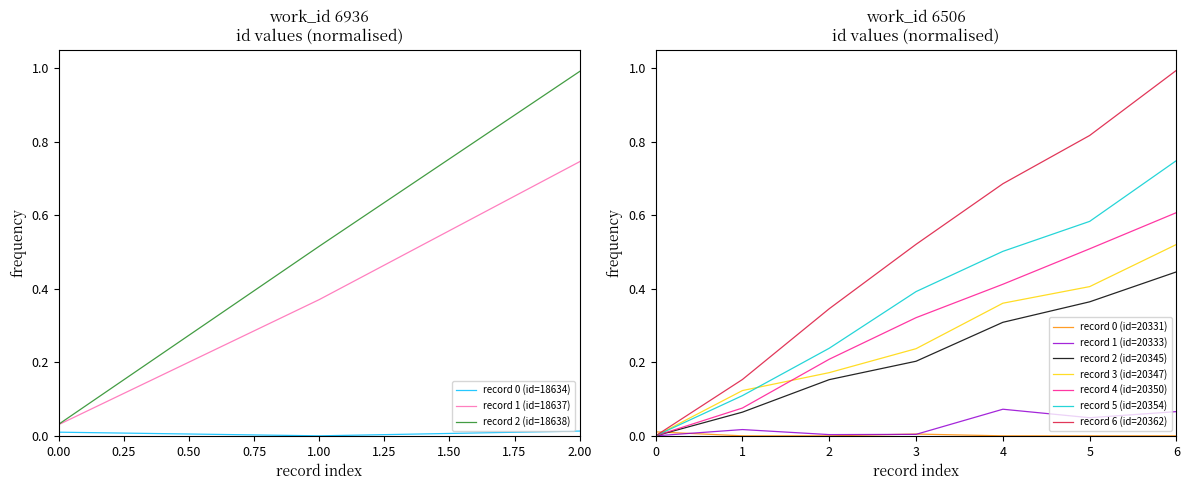

How many positive values are there?

6